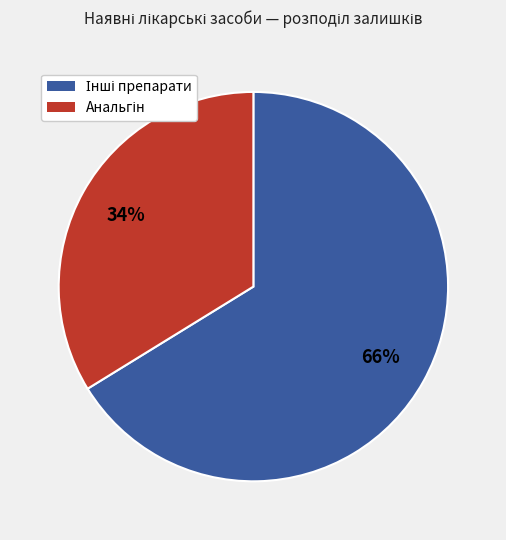

To the nearest percent, what is the average slice percentage?

50%